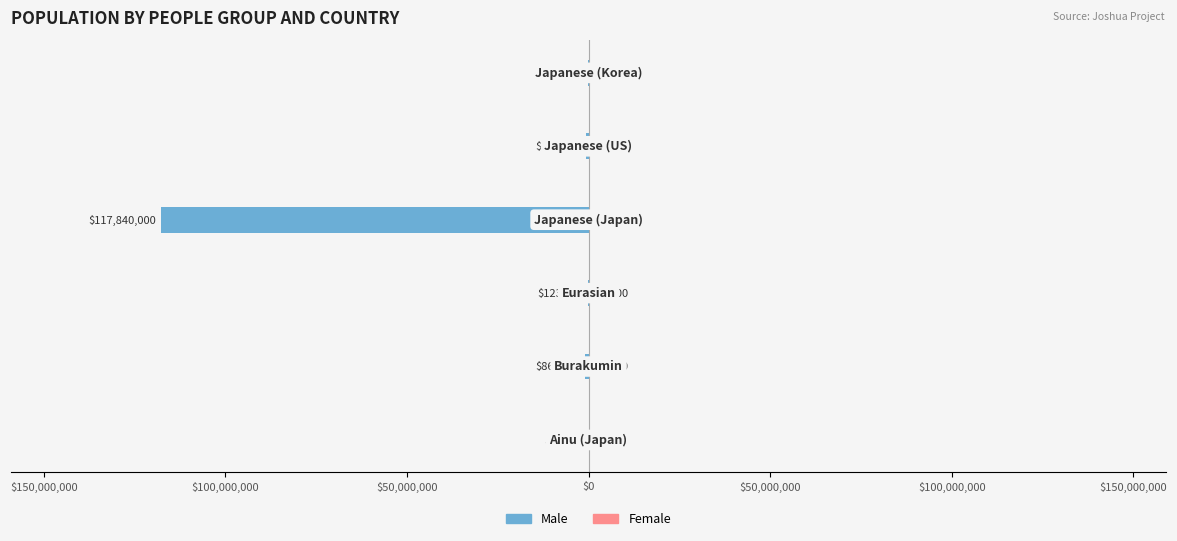

The value of Female at $50,000,000 is 128815. True or false?

False